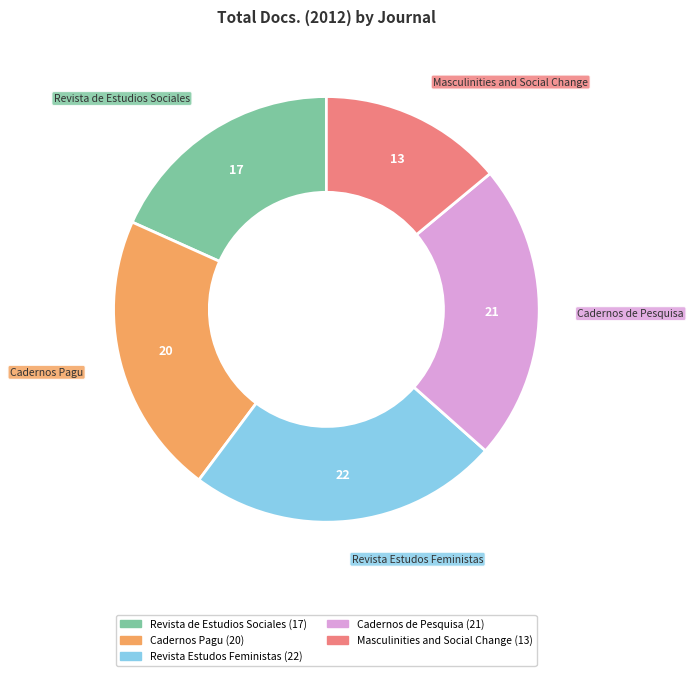

Is the sum of Revista Estudos Feministas and Revista de Estudios Sociales greater than half?

No